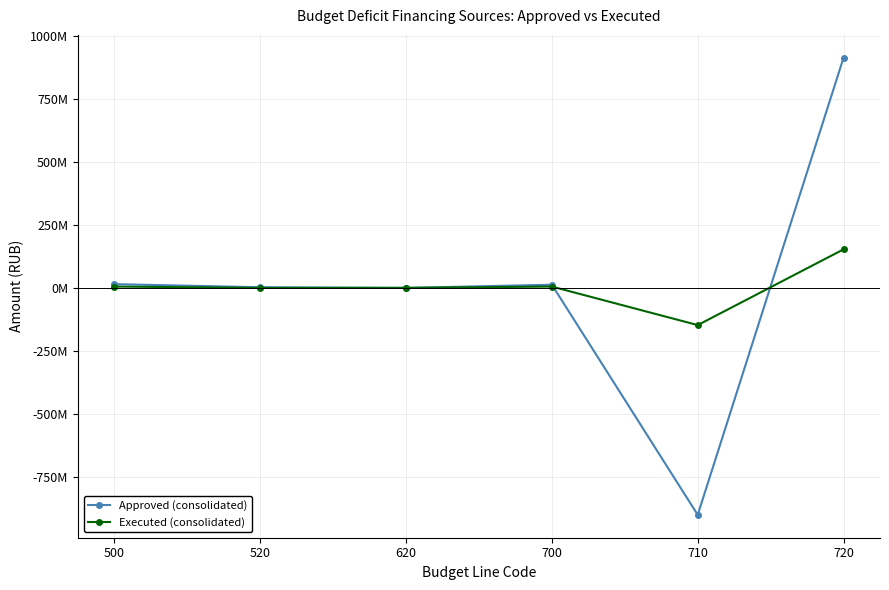

Reading left to right, what are all the values shown in this chart?

Approved (consolidated): 14817567.3	2400000.0	0.0	12417567.3	-899730020.8	912147588.1
Executed (consolidated): 5206697.8	0.0	0.0	5206697.8	-147531810.3	152738508.1